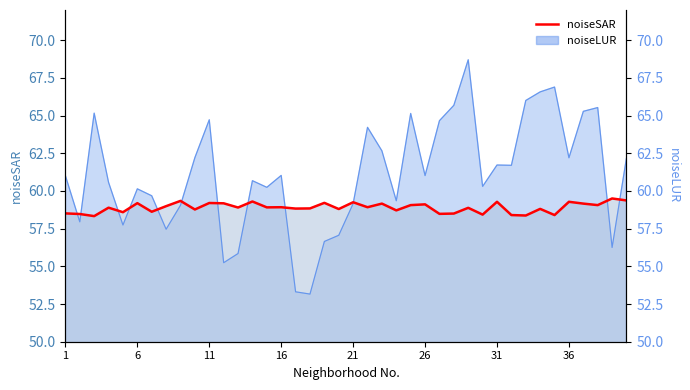

Rank the categories by noiseSAR value from lowest to highest.

3, 33, 32, 35, 30, 2, 27, 28, 1, 5, 7, 24, 10, 20, 34, 17, 18, 29, 4, 13, 15, 16, 22, 8, 25, 38, 26, 23, 37, 12, 6, 11, 19, 21, 31, 36, 14, 9, 40, 39